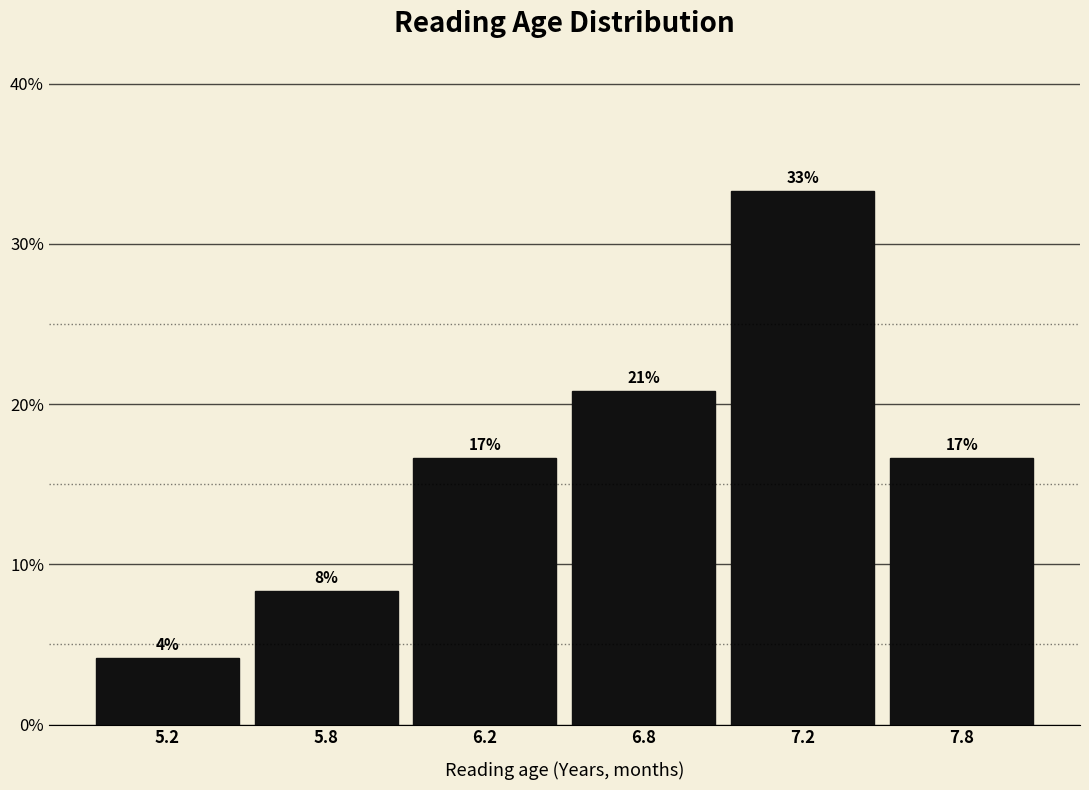

Are the bars horizontal?

No